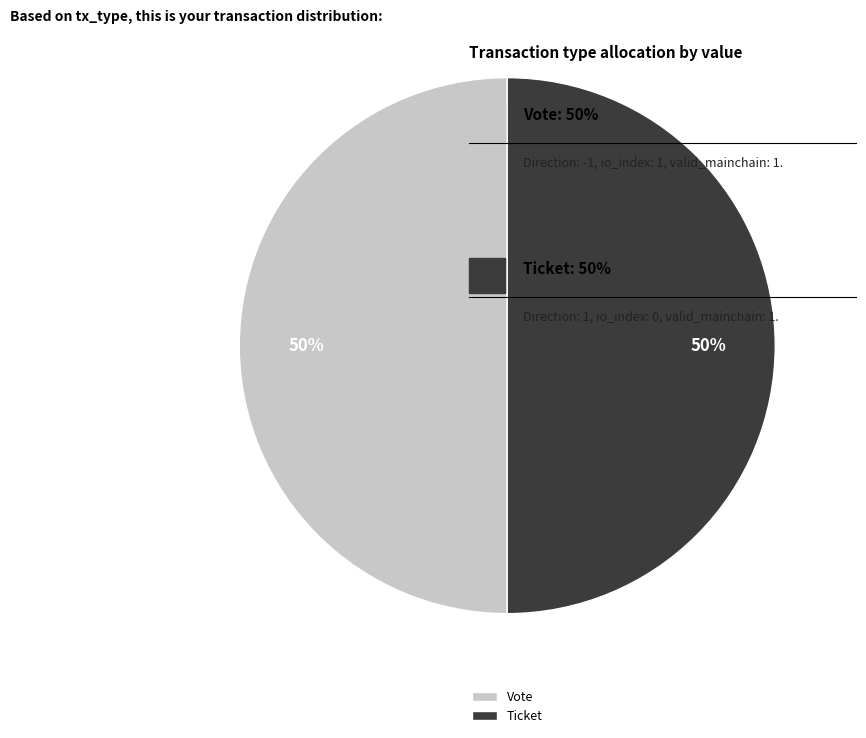

Is it true that Ticket is 37% of the pie?

False